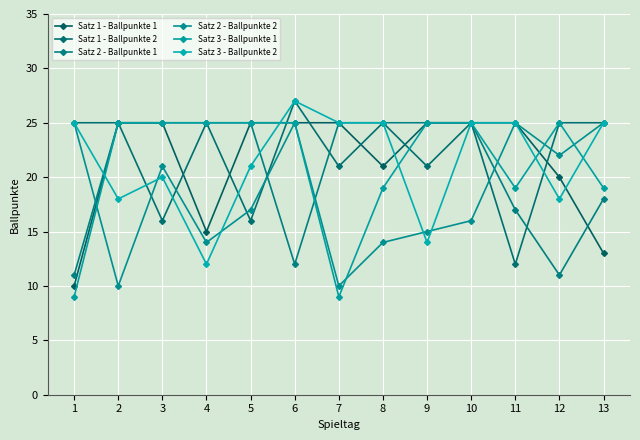

What is the value of the Satz 3 - Ballpunkte 2 point at the 9th from the left?

14